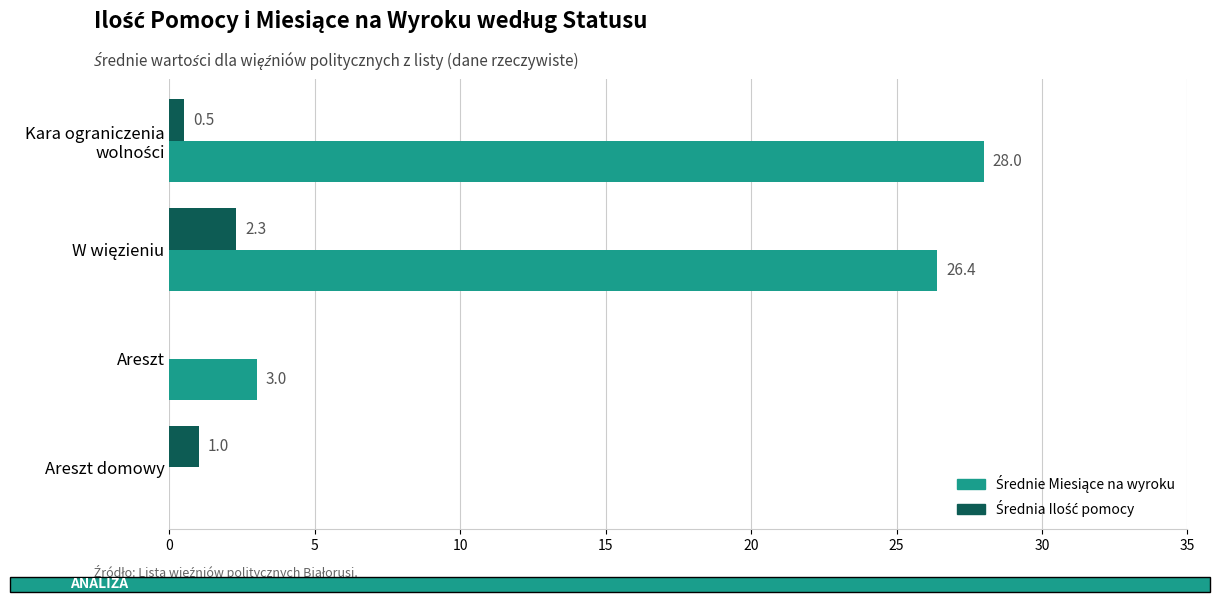

What is the total value across all series at Areszt domowy?

1.0